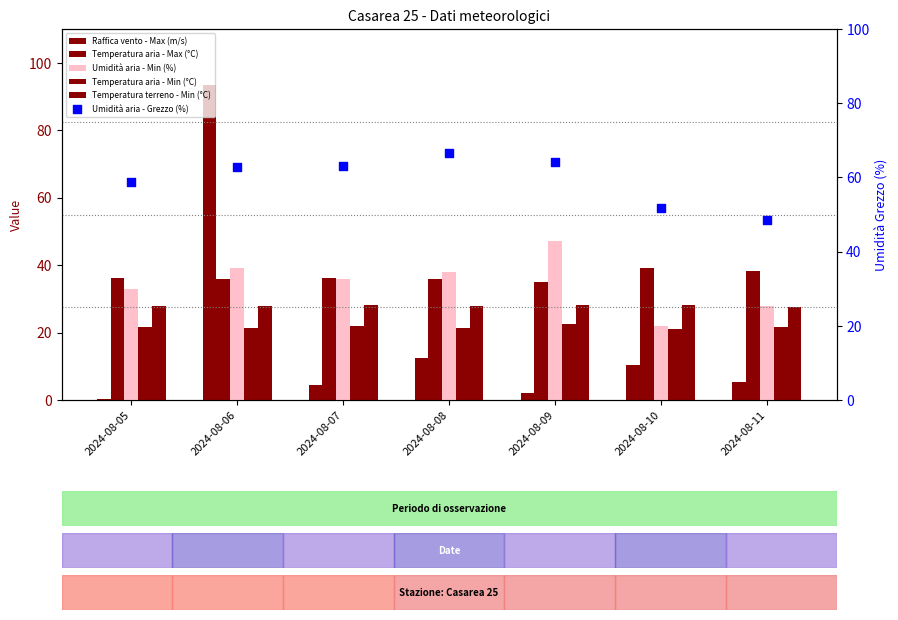

Which series reaches the minimum Y coordinate?

Raffica vento - Max (m/s)